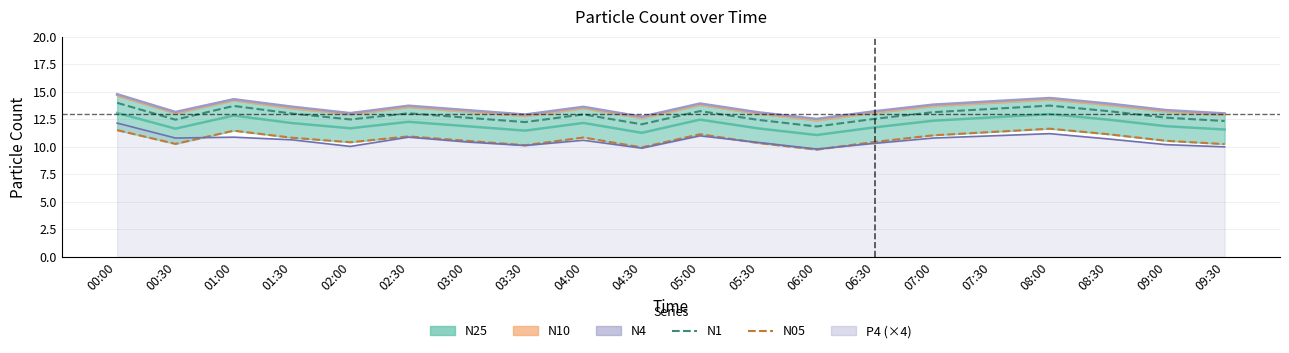

Does the chart display data point markers on the line(s)?

No